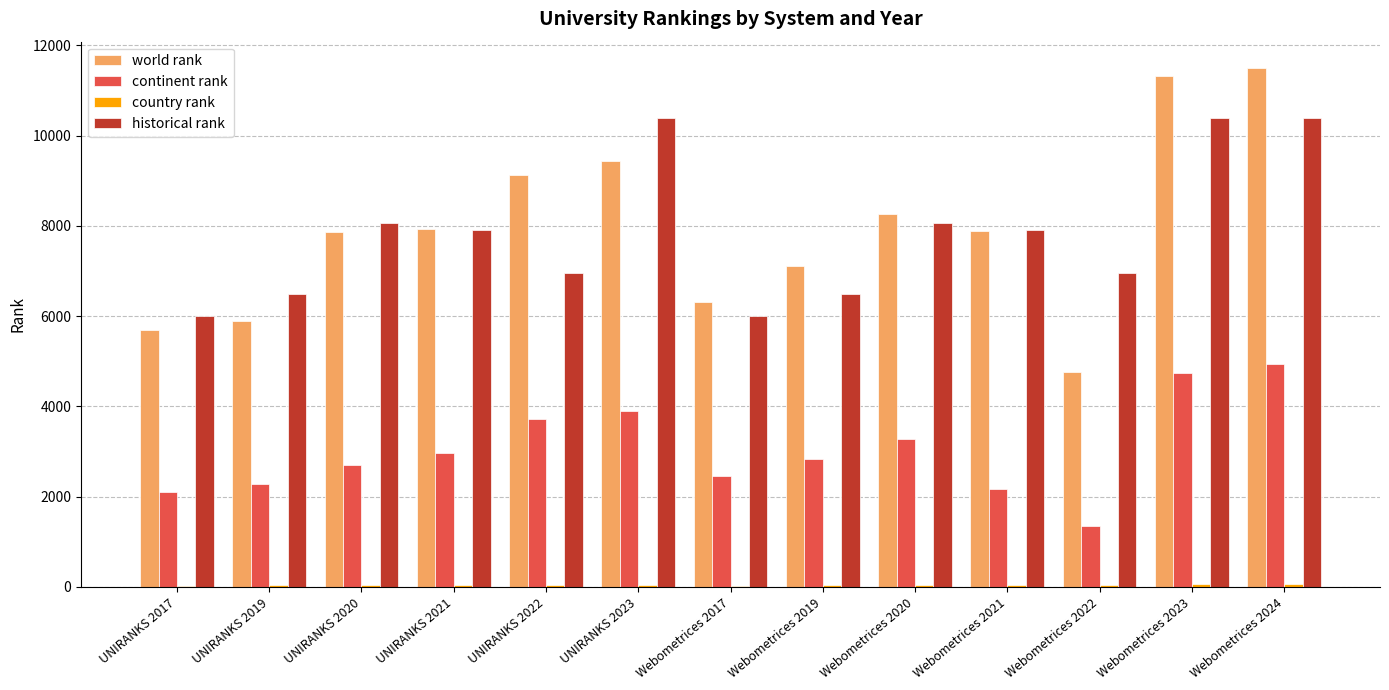

What is the greatest value displayed?

11506.0